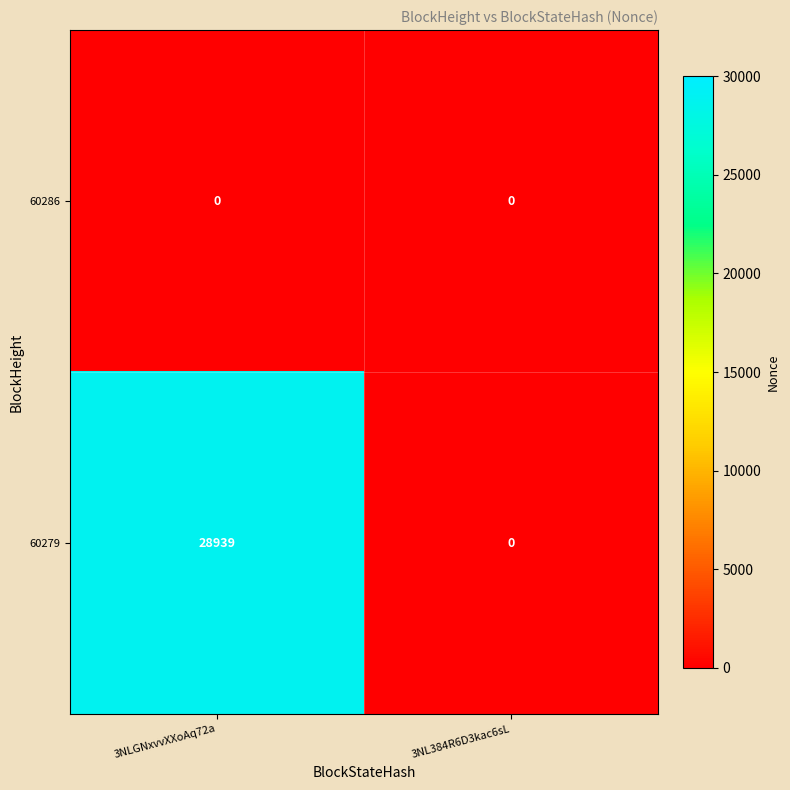

The value of 60286 at 3NL384R6D3kac6sL is 0. True or false?

True